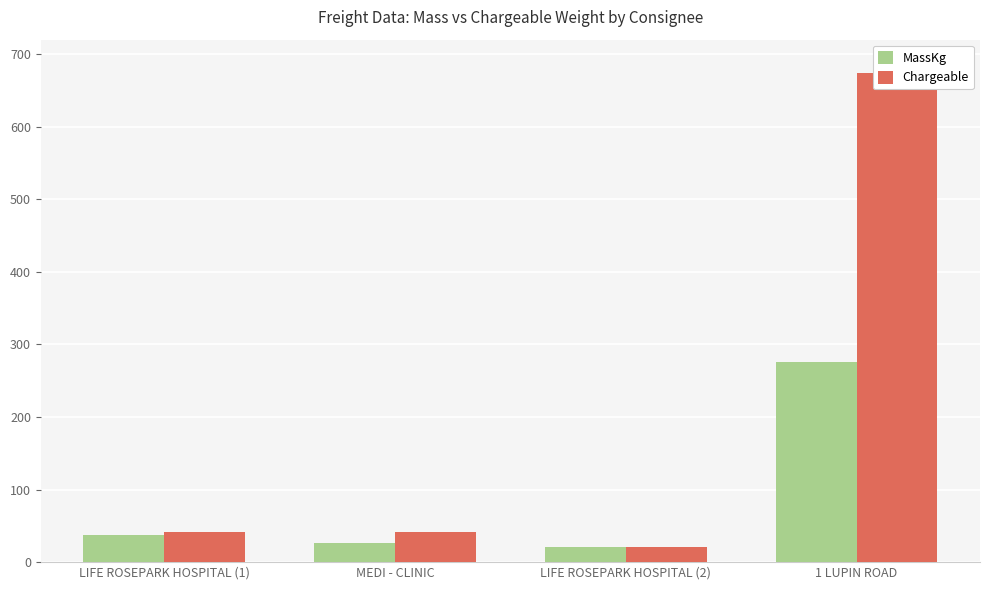

Reading left to right, list all the values displayed in this chart.

MassKg: 38	27	21	276
Chargeable: 41	41	21	674